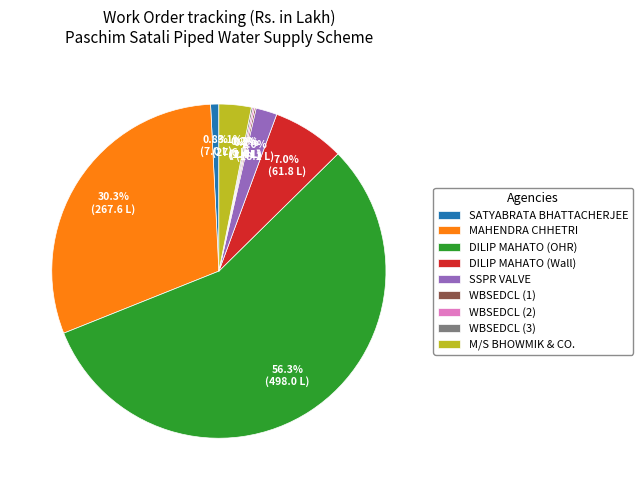

Is DILIP MAHATO (OHR) the majority of the pie?

Yes